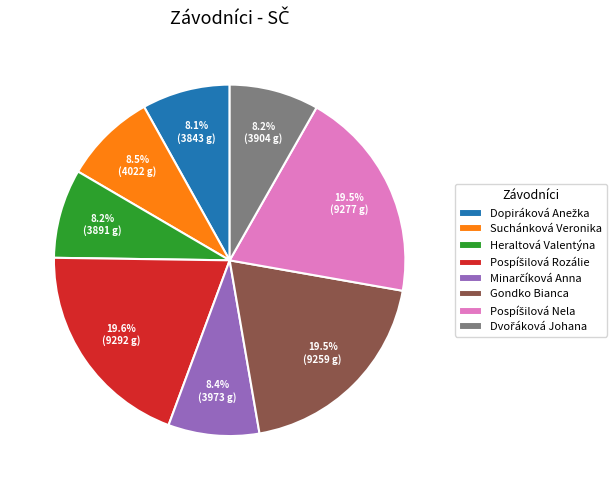

Is there a majority slice in this chart?

No